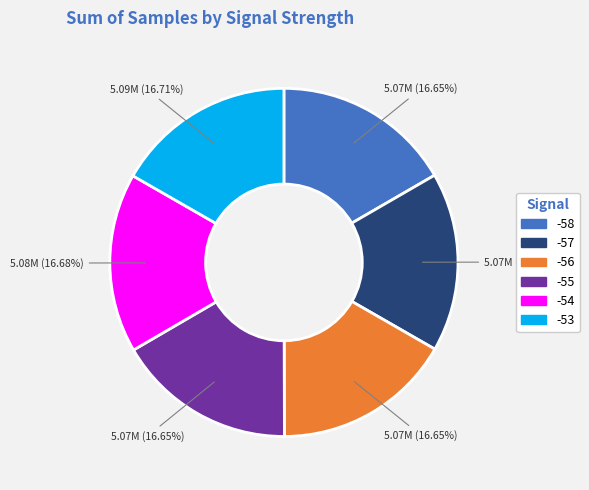

Is the sum of -58 and -53 greater than half?

No